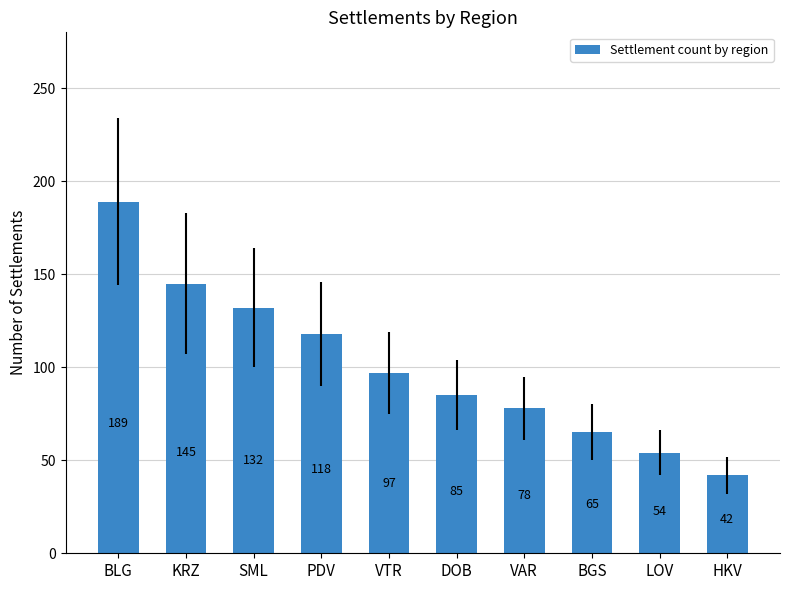

Read the value at BGS, to the nearest 50.

50